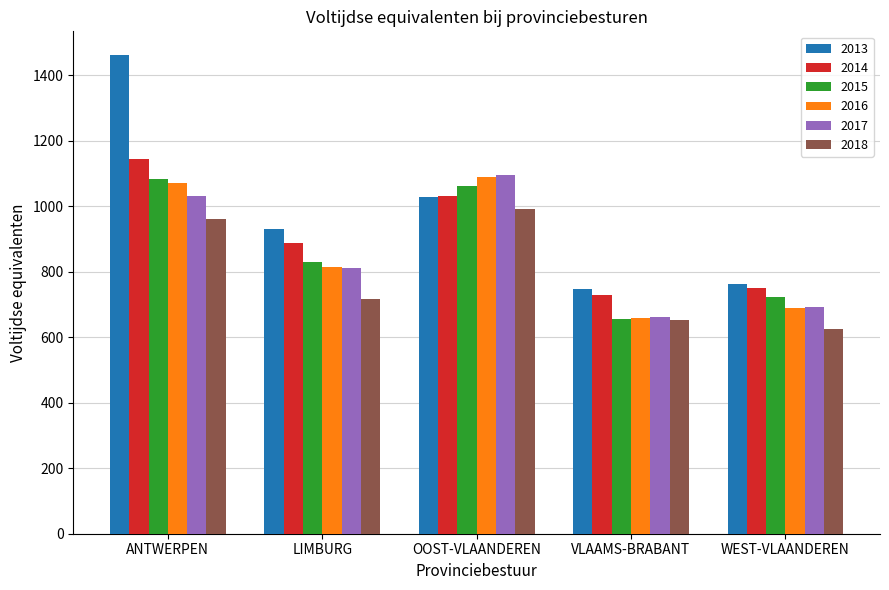

Which series has the largest range (max minus min)?

2013